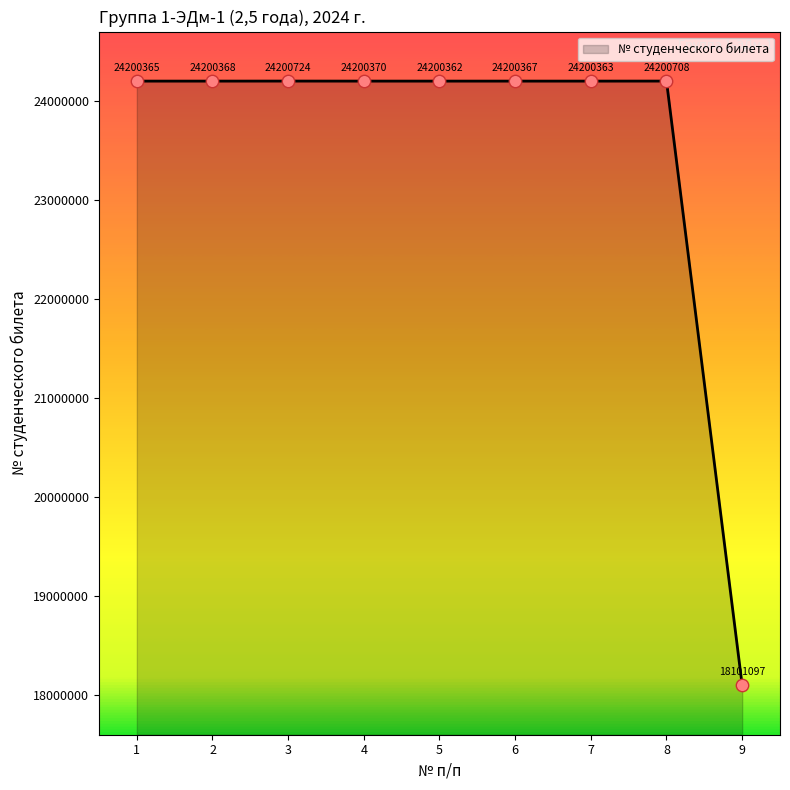

Between 8 and 2, which is larger?

8